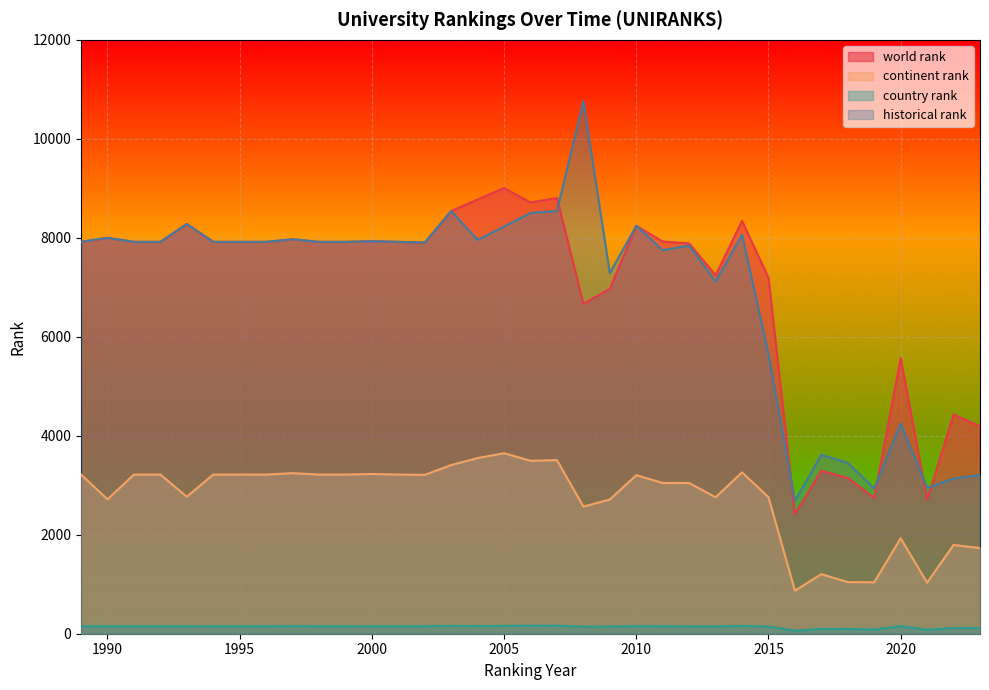

Where is continent rank nearest to the value 2258?

2008